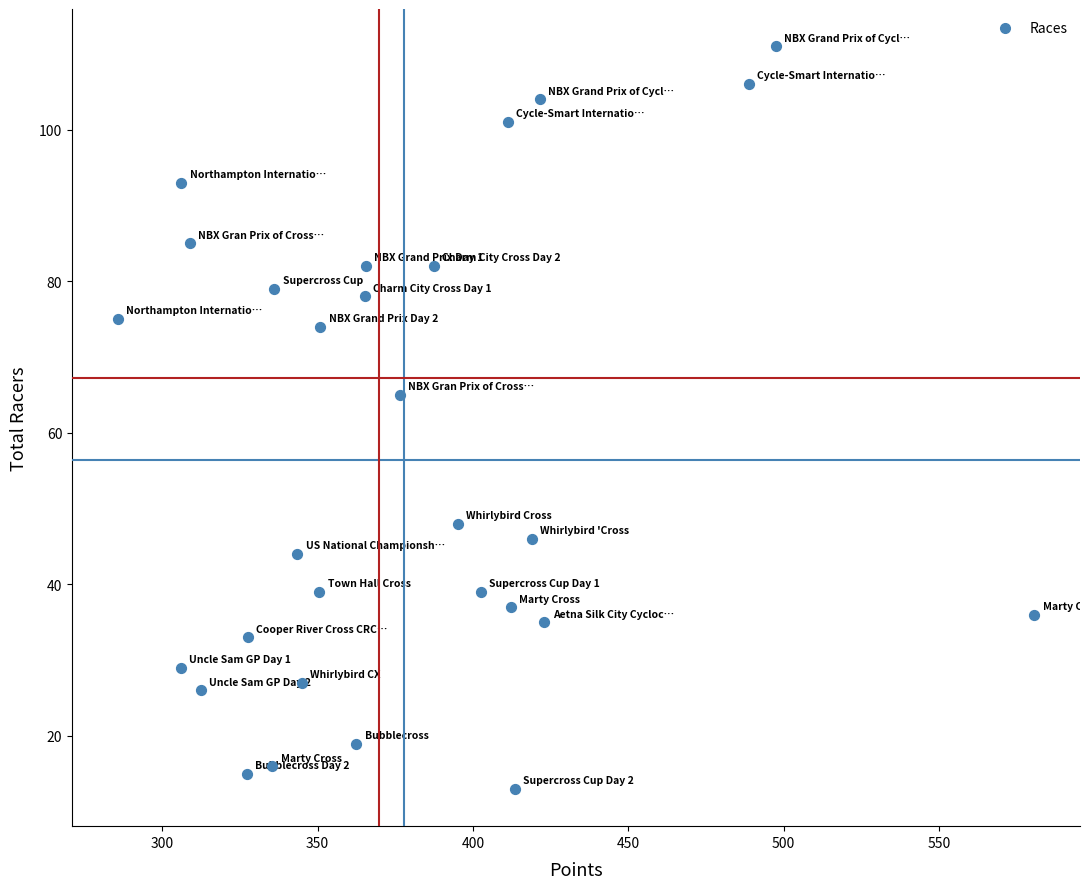

What is the range of Y values (max minus min)?

98